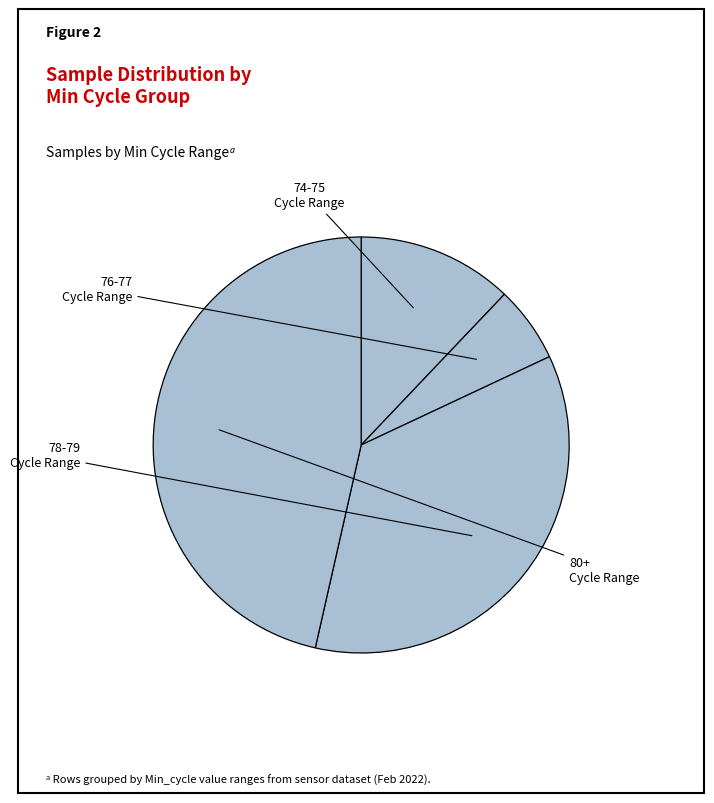

Count the number of slices in the pie.

4